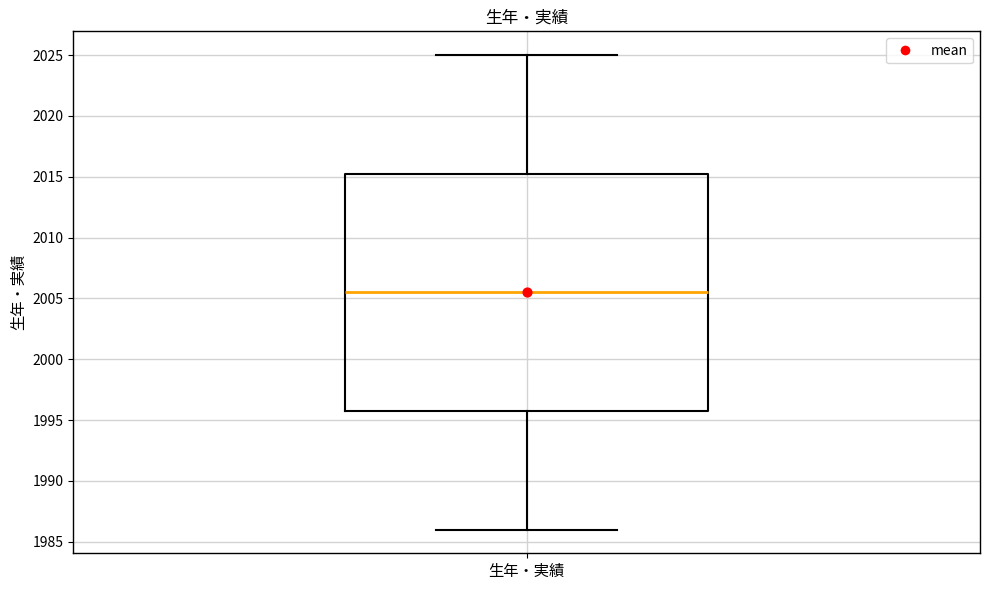

Transcribe this box plot: give where the median line is, the range the box spans, and where the two whiskers end, as read against the y-axis. The values are not printed on the chart, so give them approximately, as read against the axis.

median 2005.5, box 1996.0 to 2015.5, whiskers 1986.0 to 2025.0